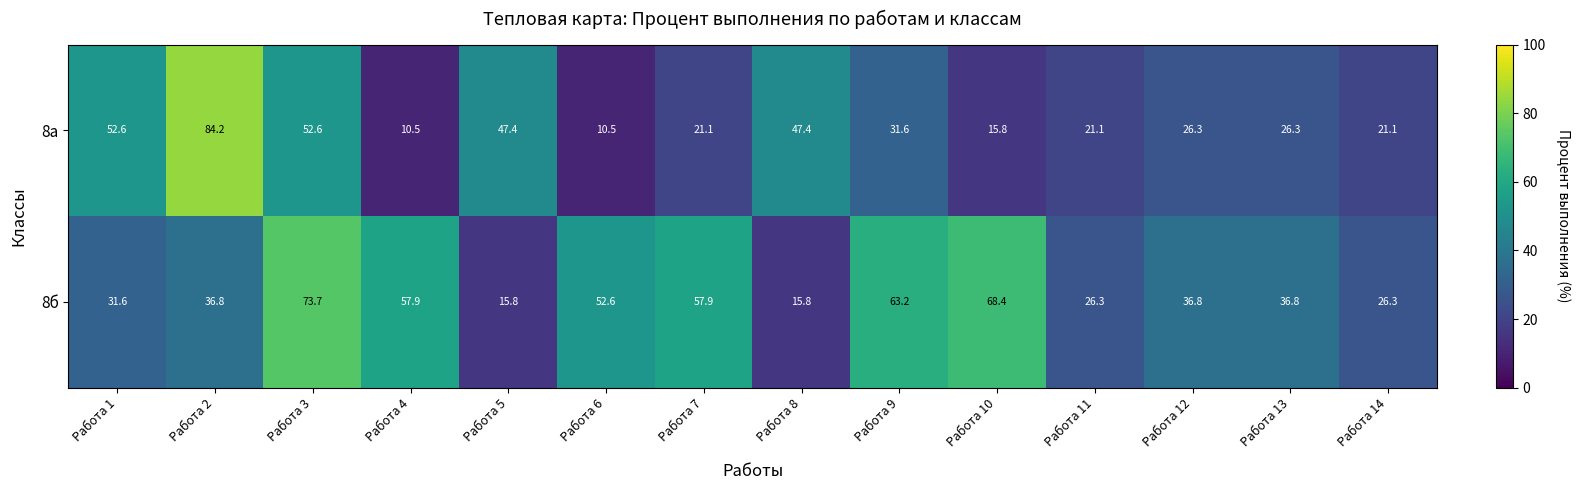

Between Работа 5 and Работа 10, which series saw the biggest shift?

8б